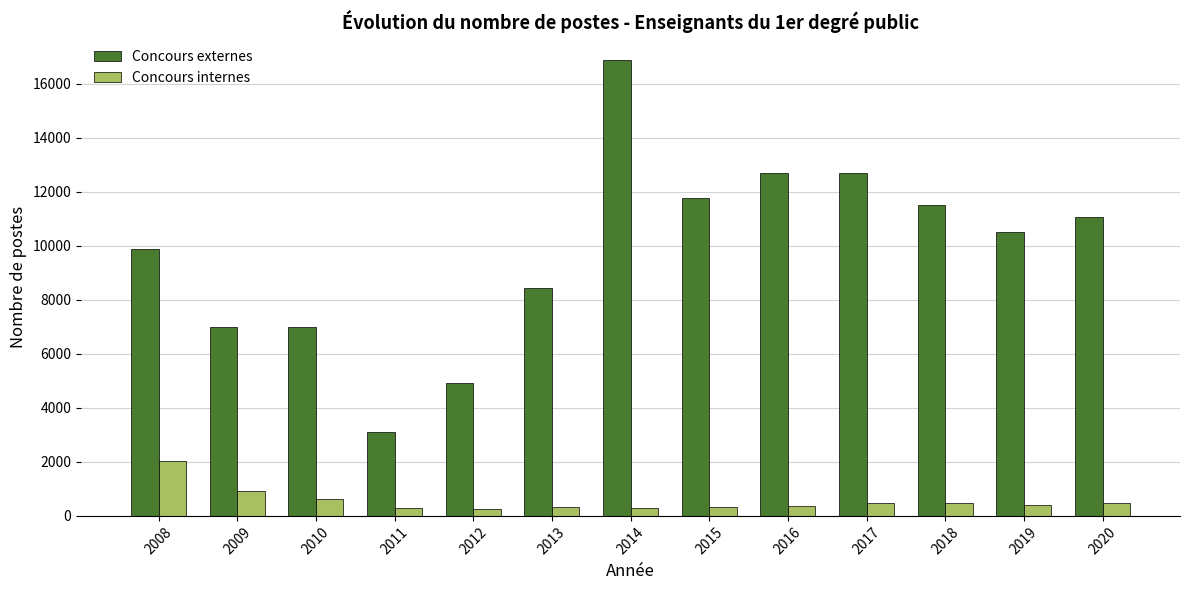

Is it true that Concours externes equals 16867 at 2014?

True